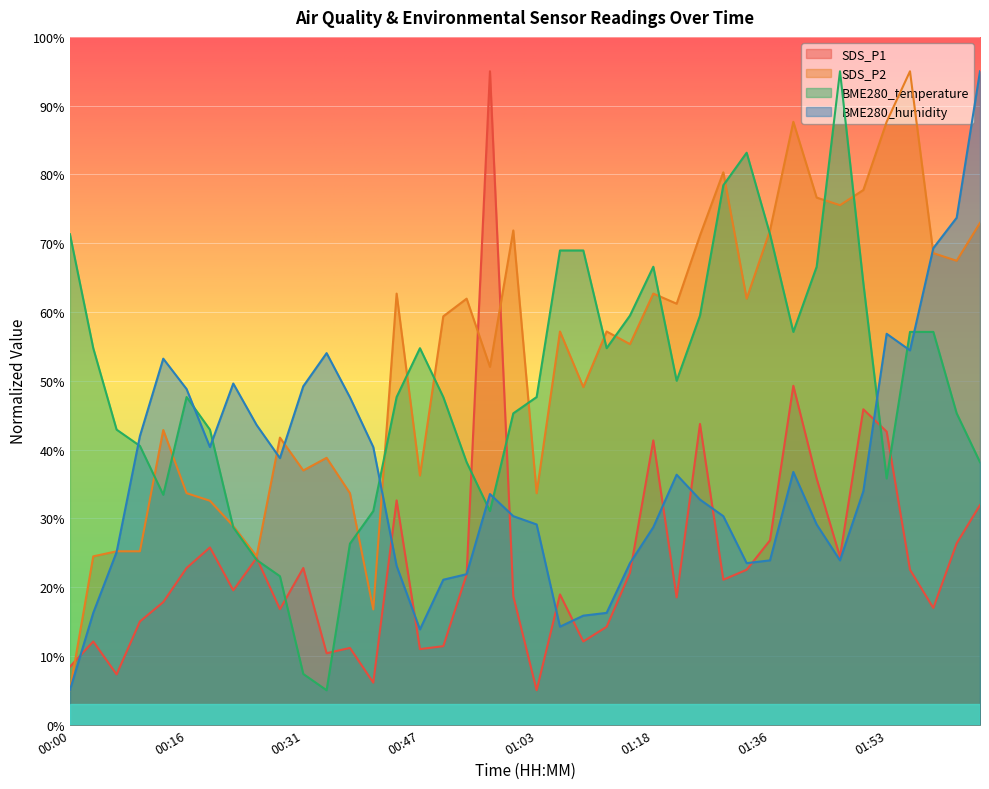

At how many categories does at least one series exceed 18?

40